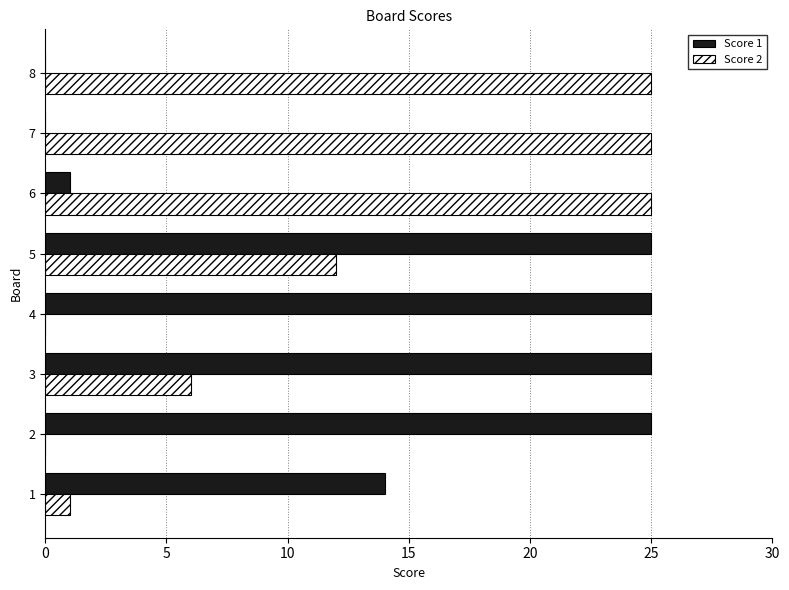

What is the average value of the Score 1 series?

14